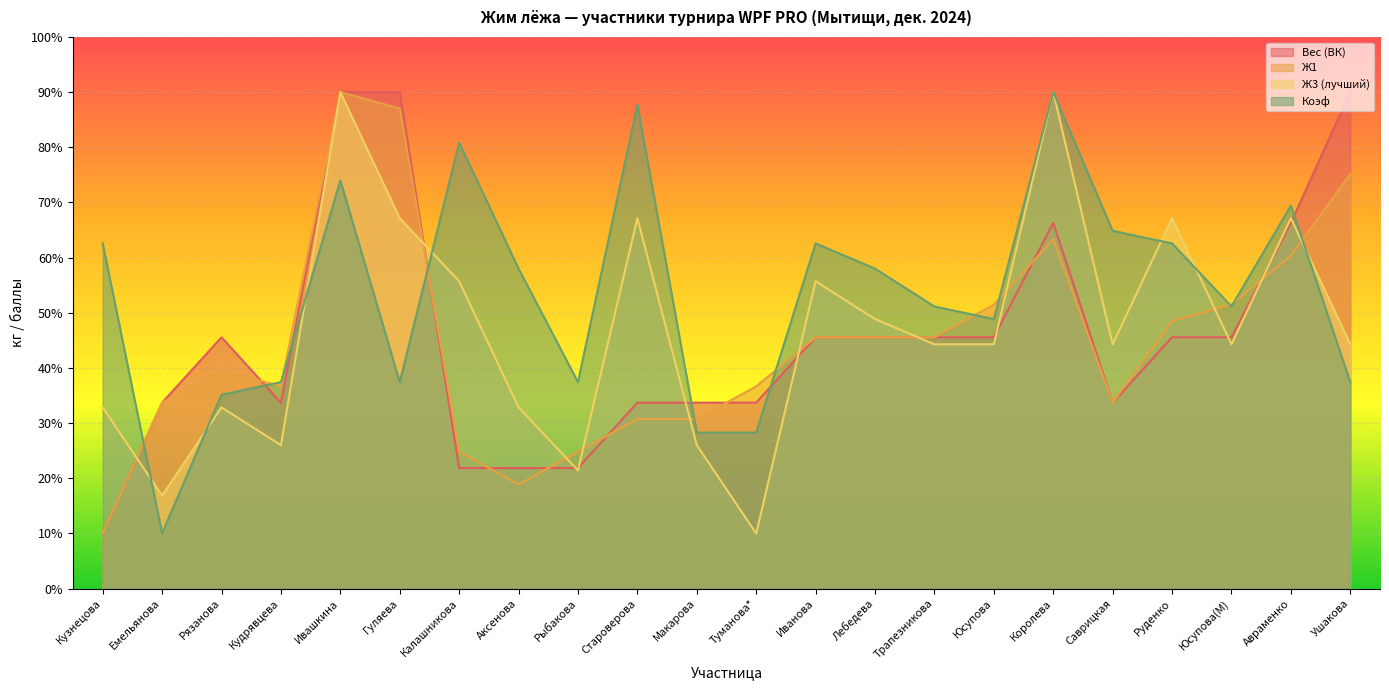

At which label is Ж1 closest to 49?

Руденко